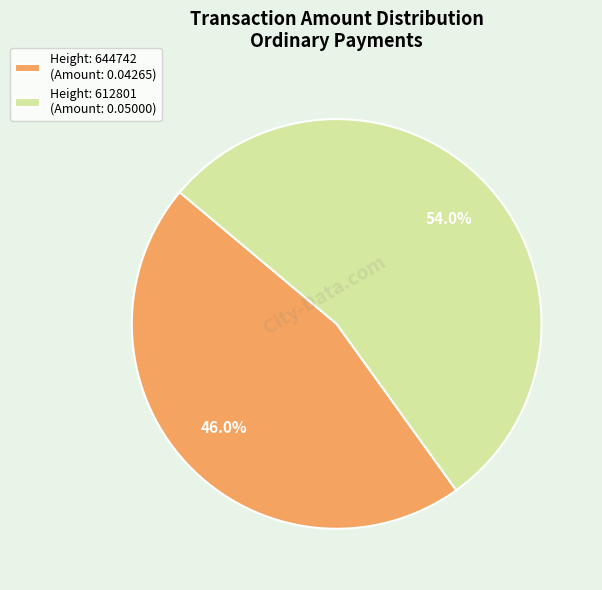

Which category has the smallest portion of the pie?

Height: 644742